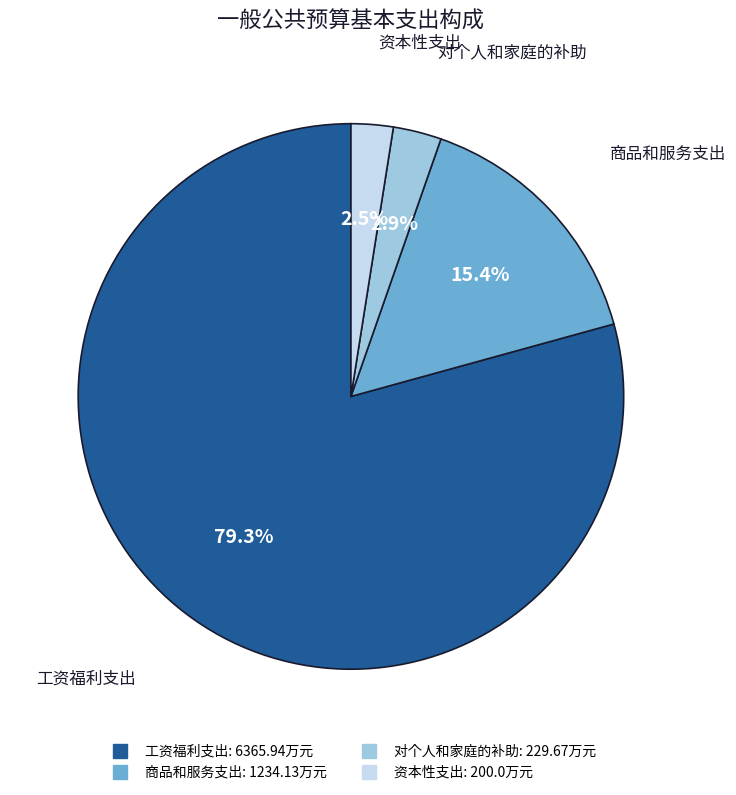

What is the largest slice in the pie chart?

工资福利支出